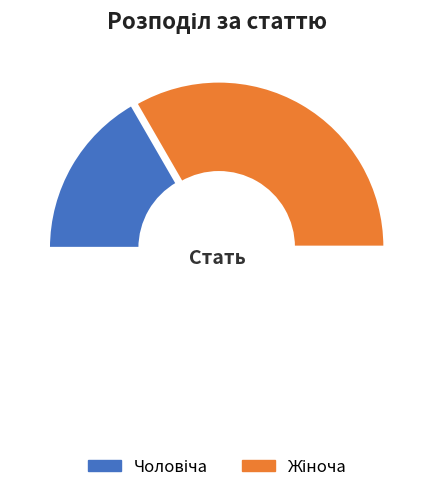

Which category has the smallest portion of the pie?

Чоловіча